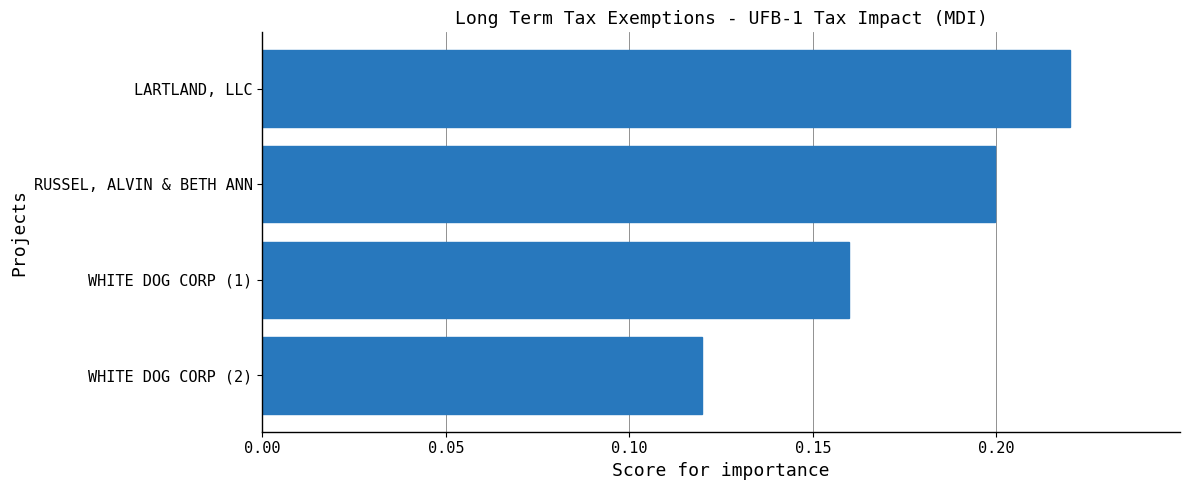

What is the sum of the values at RUSSEL, ALVIN & BETH ANN and WHITE DOG CORP (2)?

0.3